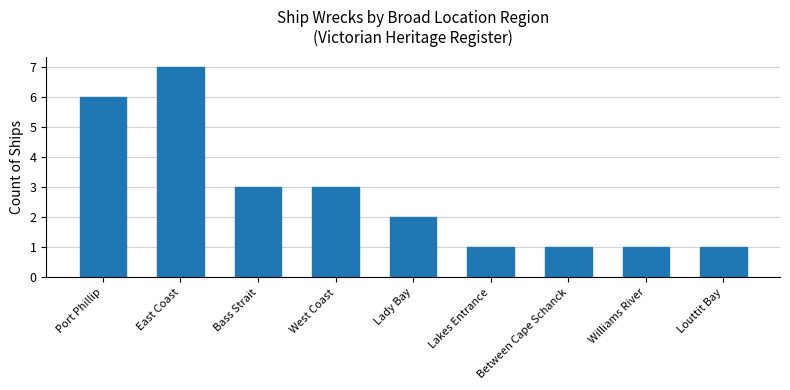

What is the sum of the values at Port Phillip and Williams River?

7